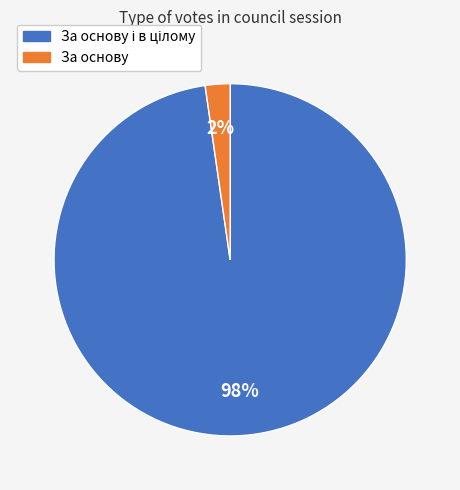

To the nearest percent, what is the average slice percentage?

50%